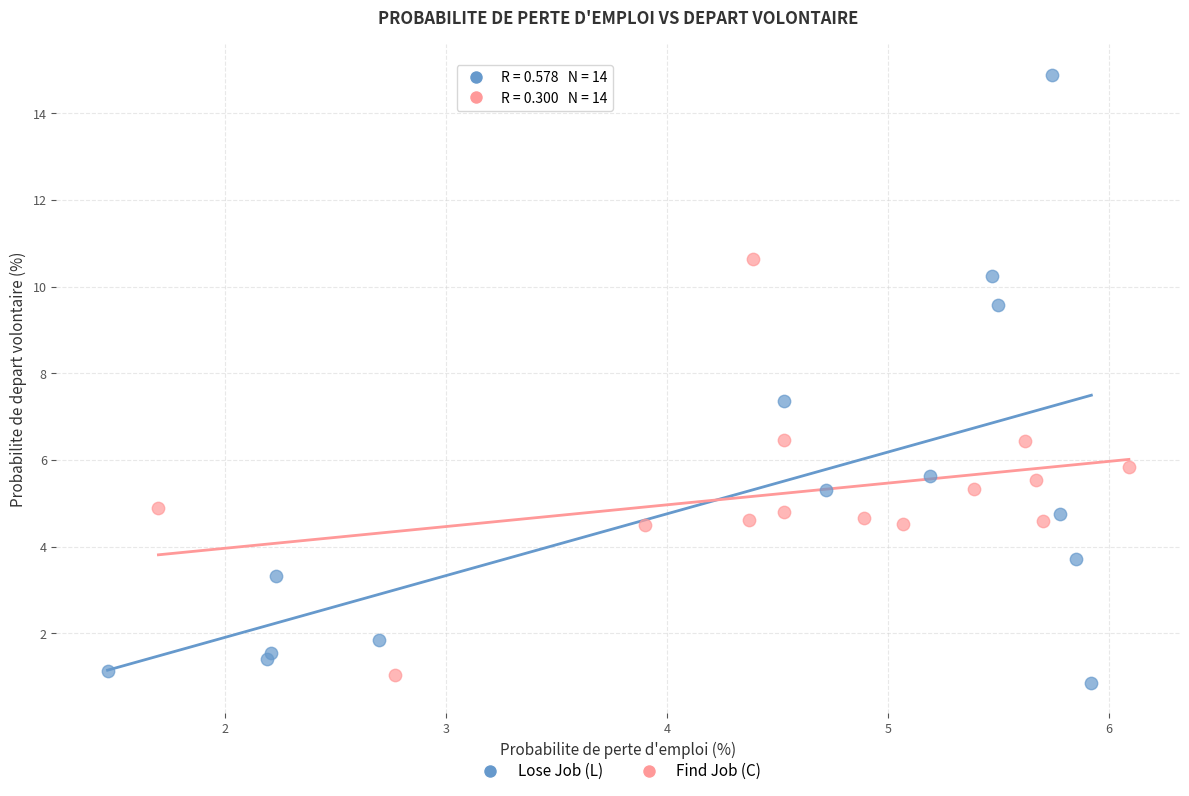

Which series contains the highest Y value?

Lose Job (L)